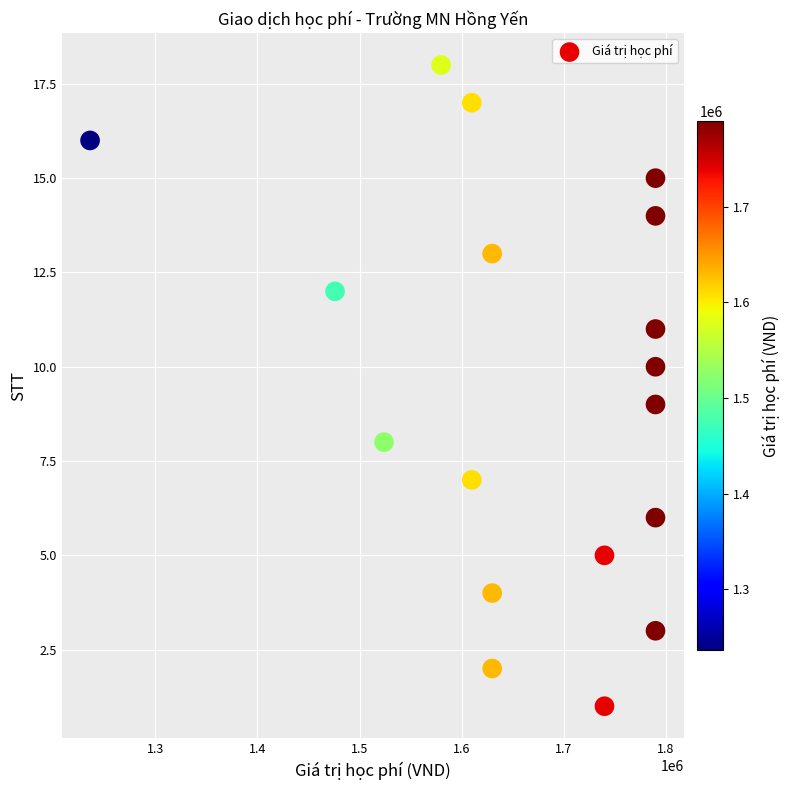

What is the range of X values (max minus min)?

554000